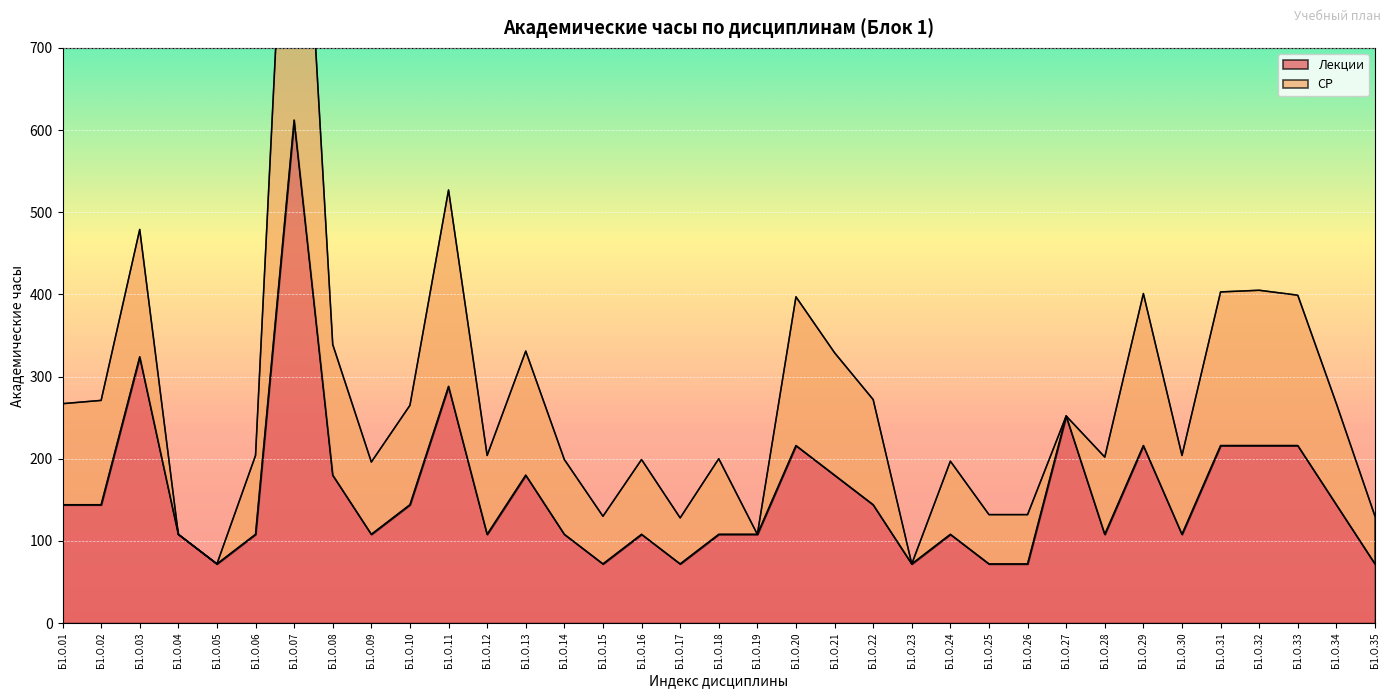

Which has a higher value, Б1.О.34 or Б1.О.08?

Б1.О.08